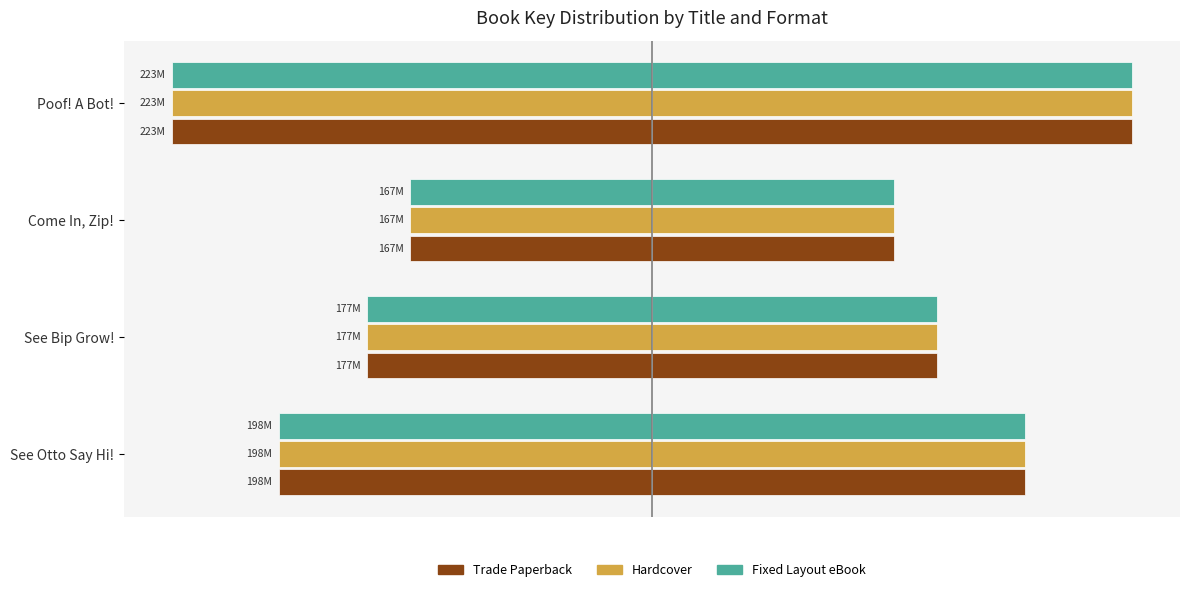

Which series has the widest spread of values?

Trade Paperback